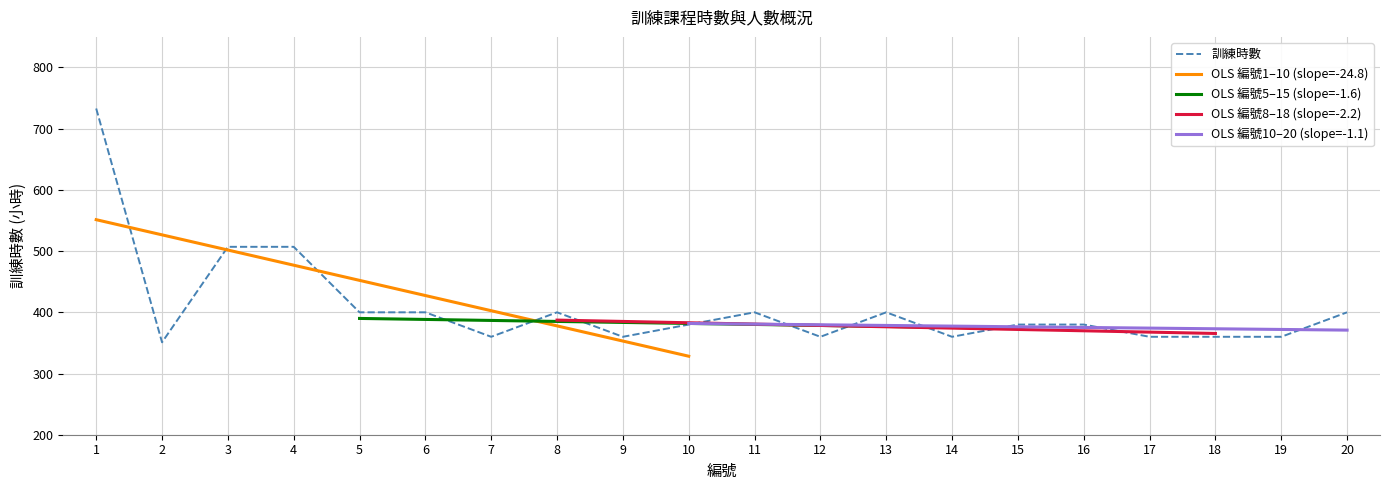

What is the value of the 8th point from the left?

400